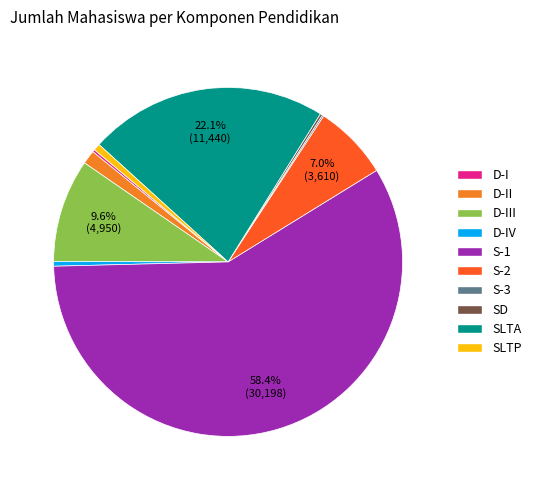

Which slice is the largest?

S-1